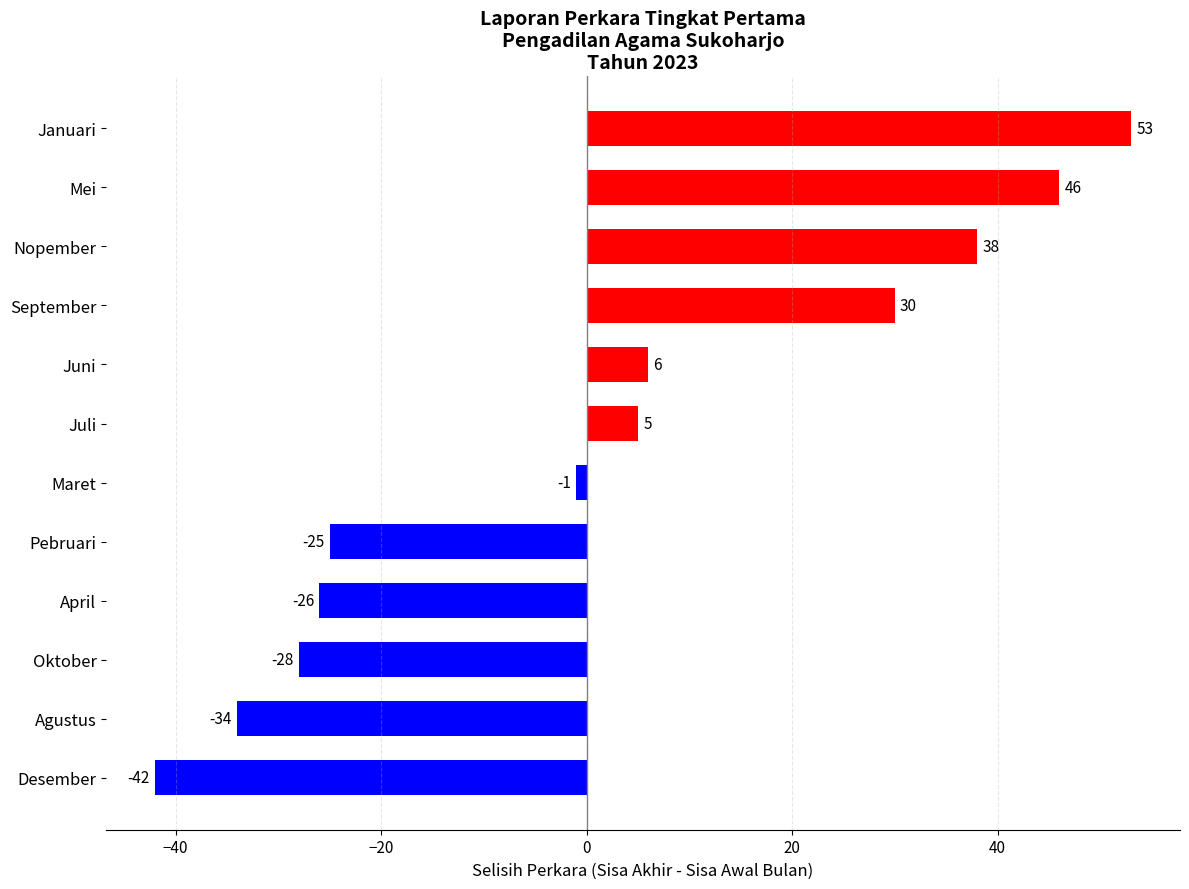

What is the change in value from Desember to Oktober?

+14